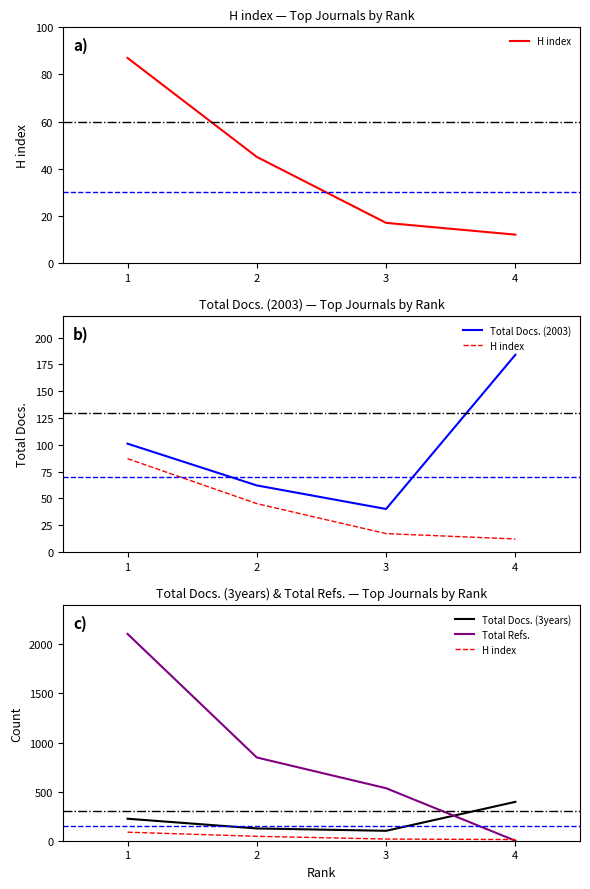

Count the number of data series in this chart.

4